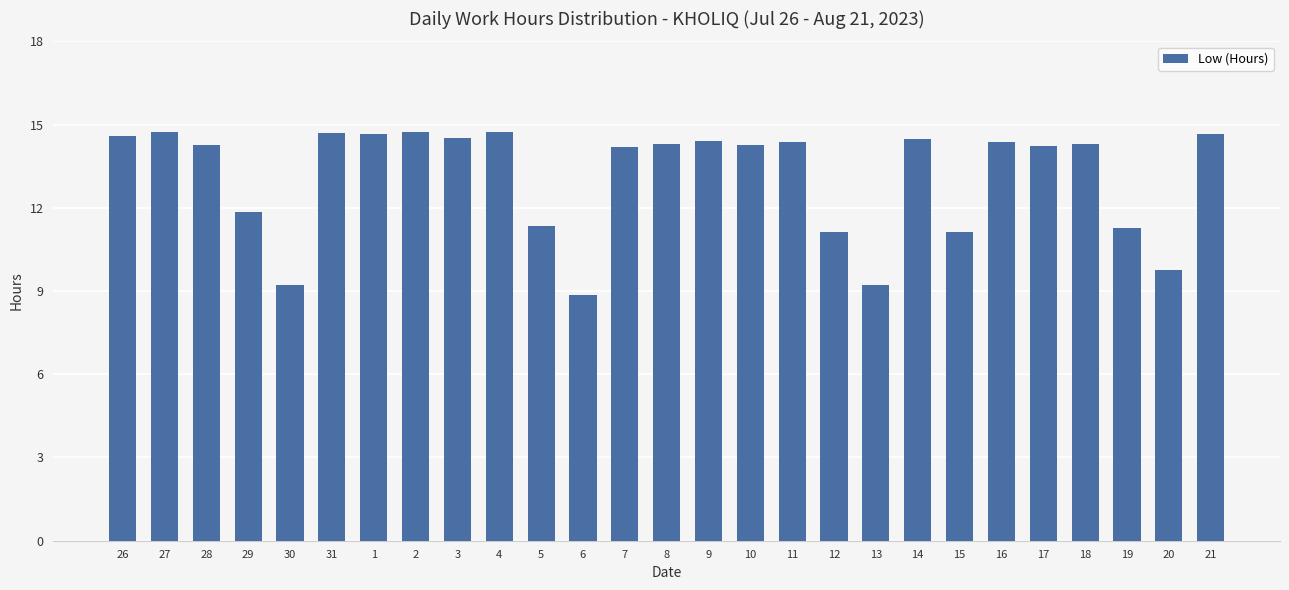

How many series are shown in this chart?

1